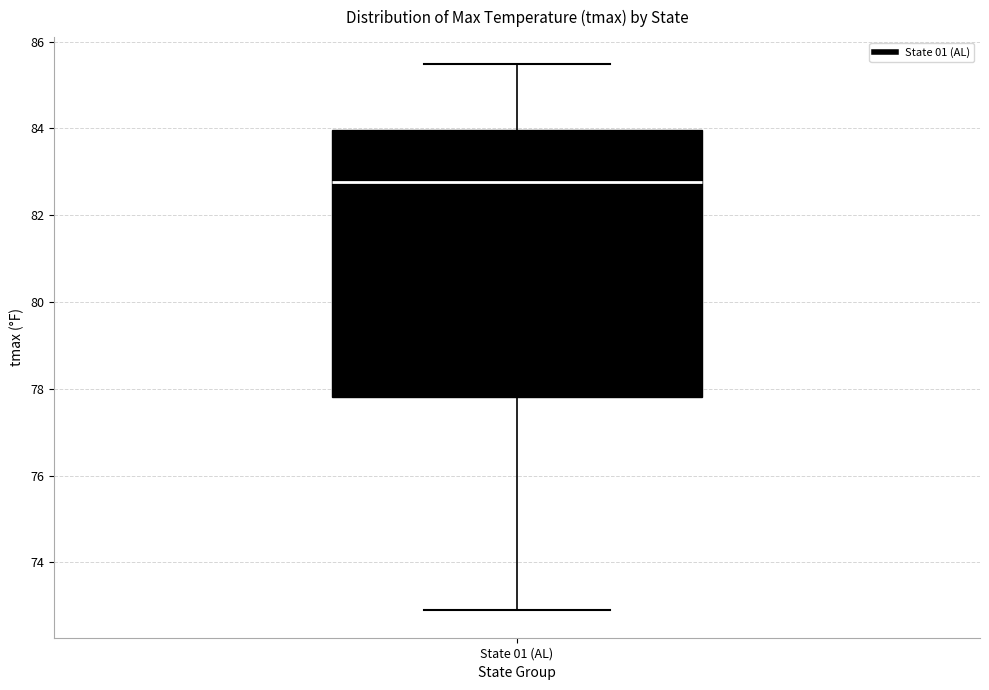

Transcribe this box plot: give where the median line is, the range the box spans, and where the two whiskers end, as read against the y-axis. The values are not printed on the chart, so give them approximately, as read against the axis.

median 82.8, box 77.8 to 84.0, whiskers 72.8 to 85.4